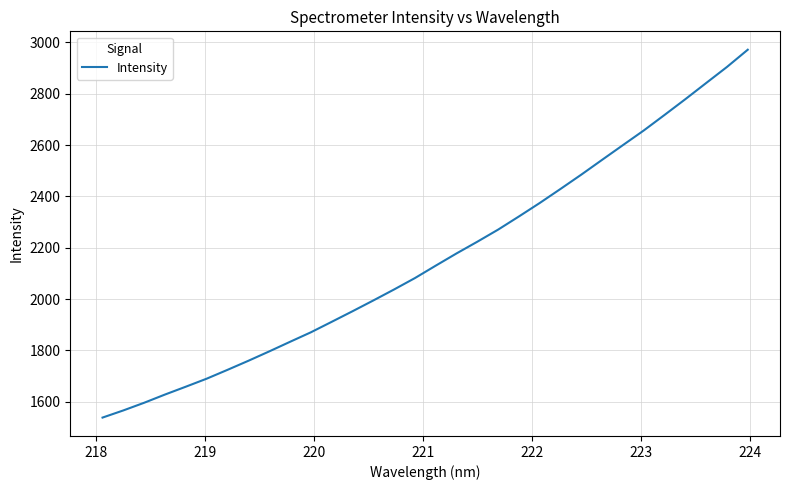

What is the smallest value displayed?

1538.0